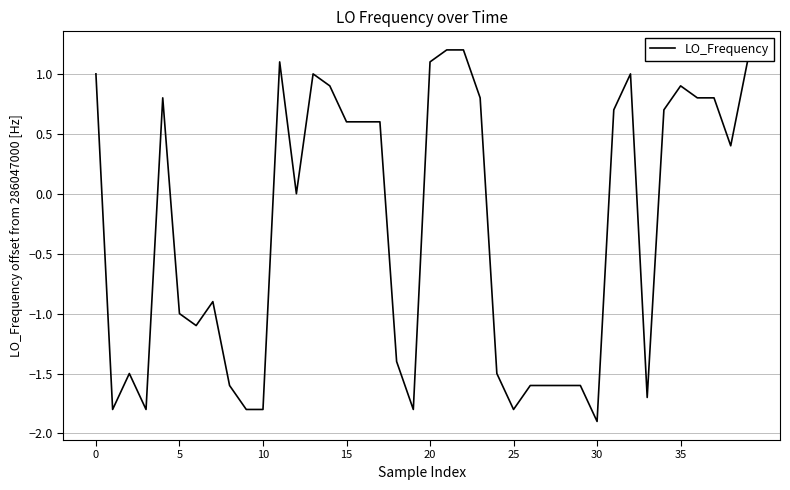

What is the maximum value shown in the chart?

1.2